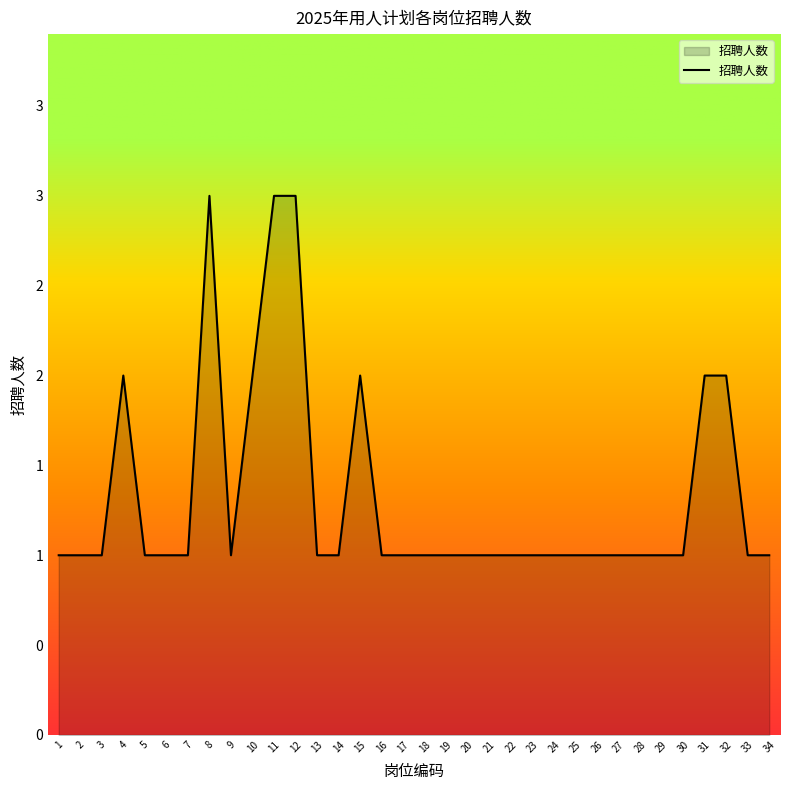

What is the value of the 6th point from the left?

1